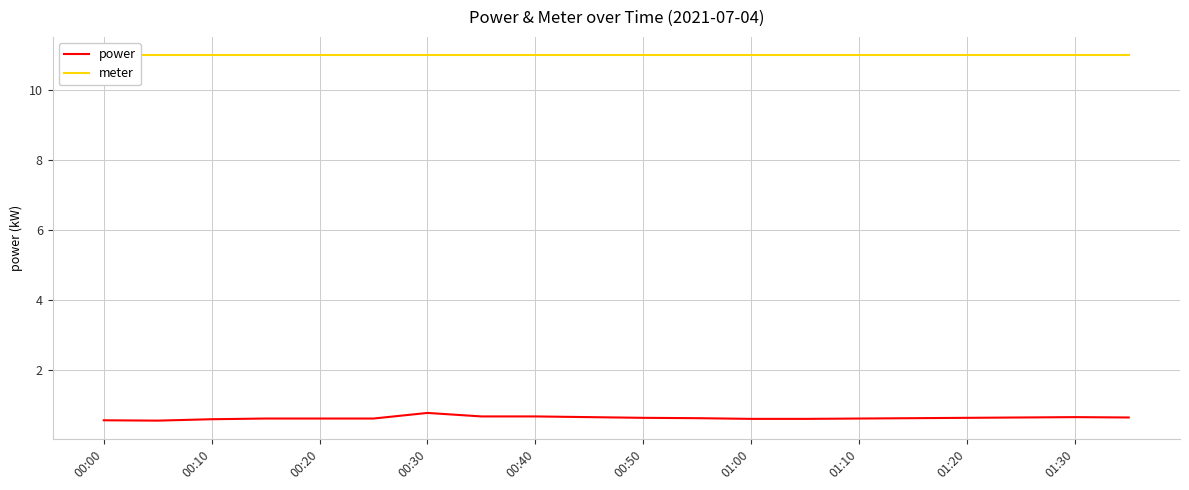

Reading left to right, what are all the values shown in this chart?

power: 0.6	0.6	0.6	0.6	0.6	0.6	0.8	0.7	0.7	0.7	0.6	0.6	0.6	0.6	0.6	0.6	0.6	0.6	0.7	0.6
meter: 11.0	11.0	11.0	11.0	11.0	11.0	11.0	11.0	11.0	11.0	11.0	11.0	11.0	11.0	11.0	11.0	11.0	11.0	11.0	11.0